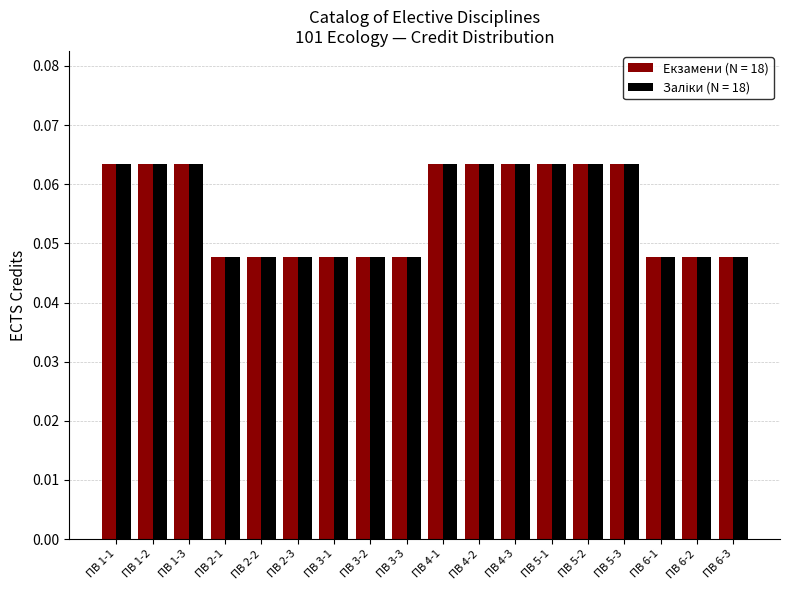

Are the bars grouped side by side (vs. stacked)?

Yes